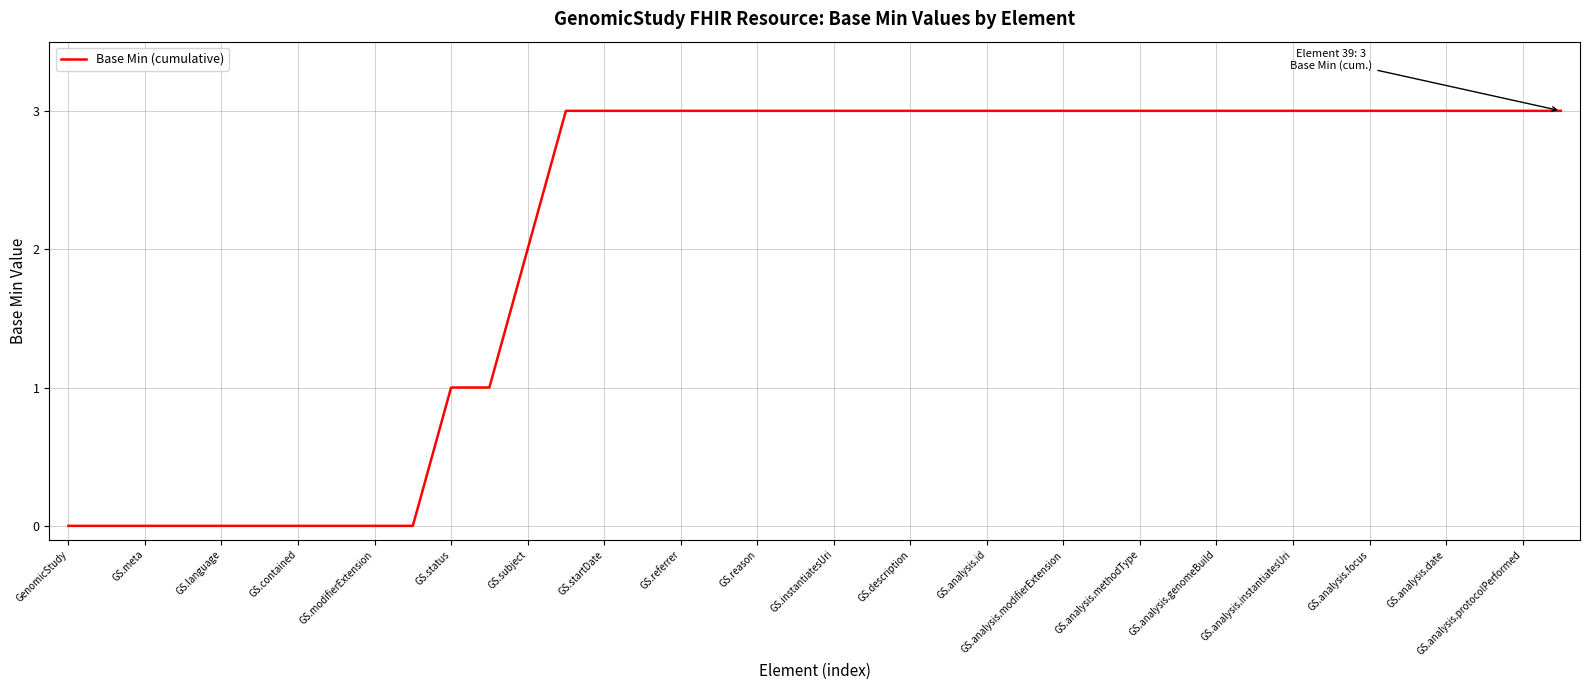

What is the difference between the maximum and minimum values?

3